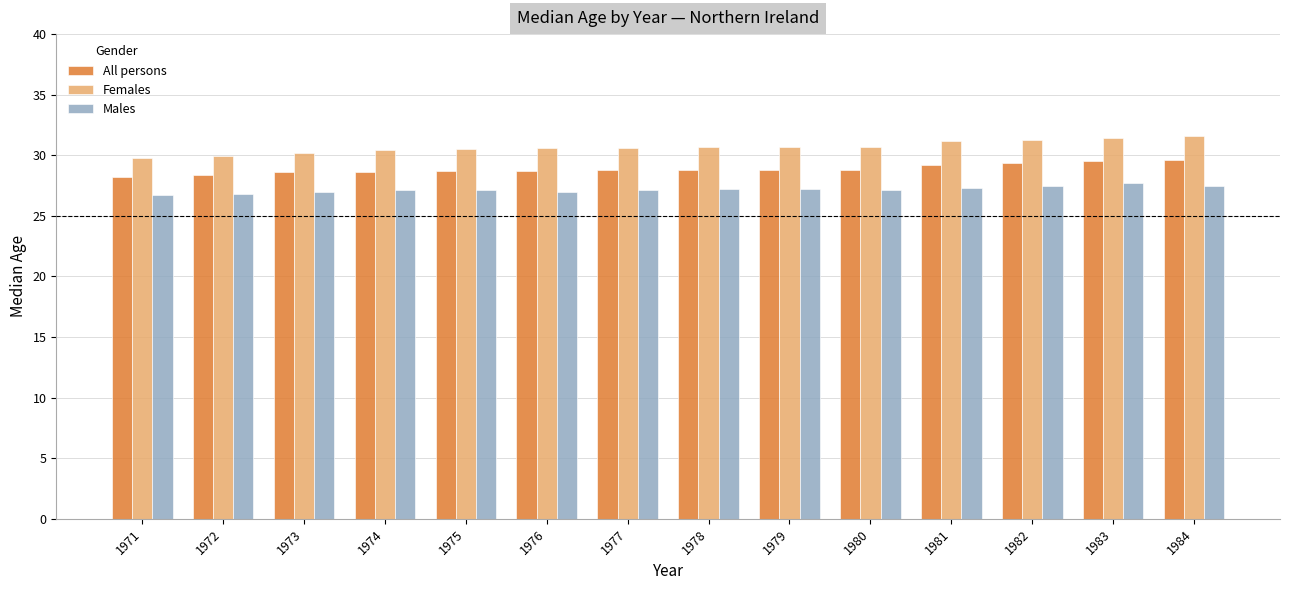

What is the value of the Males bar at the 2nd from the left?

26.8